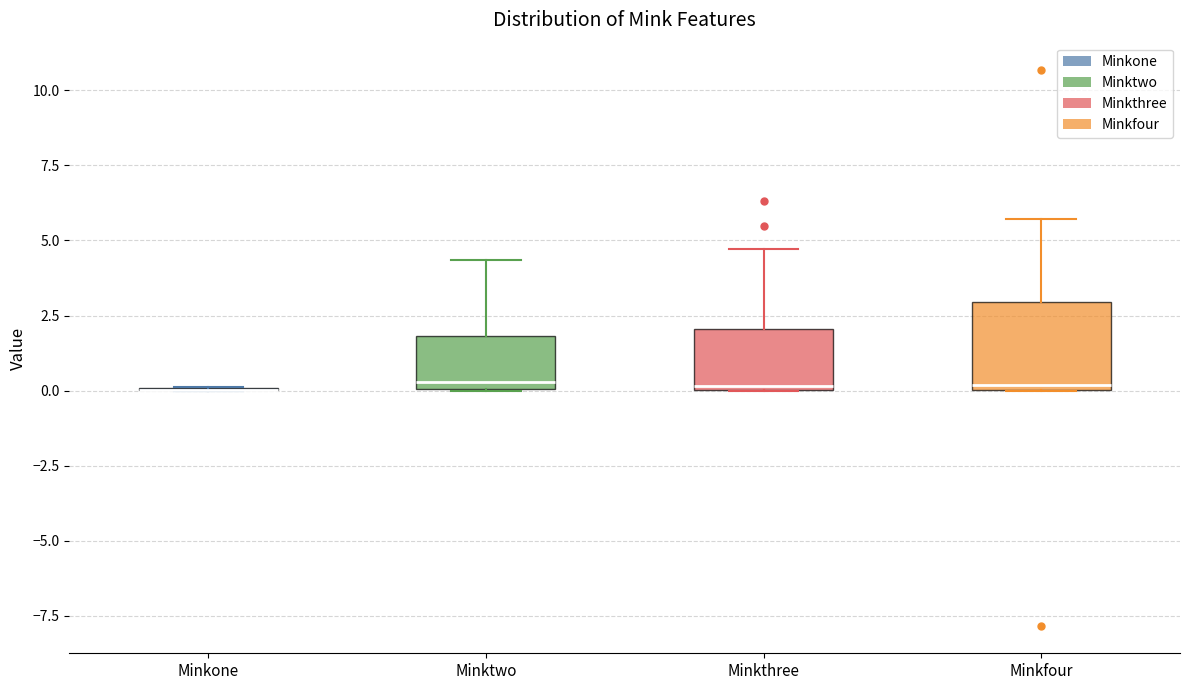

Reading left to right, read every box against the y-axis: the position of its median line, the range the box covers, and the ends of its whiskers. The values are not printed on the chart, so give them approximately, as read against the axis.

Minkone: box collapsed to a line at 0.0, whiskers 0.0 to 0.0
Minktwo: median 0.5, box 0.0 to 2.0, whiskers 0.0 to 4.5
Minkthree: median 0.0, box 0.0 to 2.0, whiskers 0.0 to 4.5
Minkfour: median 0.0 (just above the box's lower edge), box 0.0 to 3.0, whiskers 0.0 to 5.5